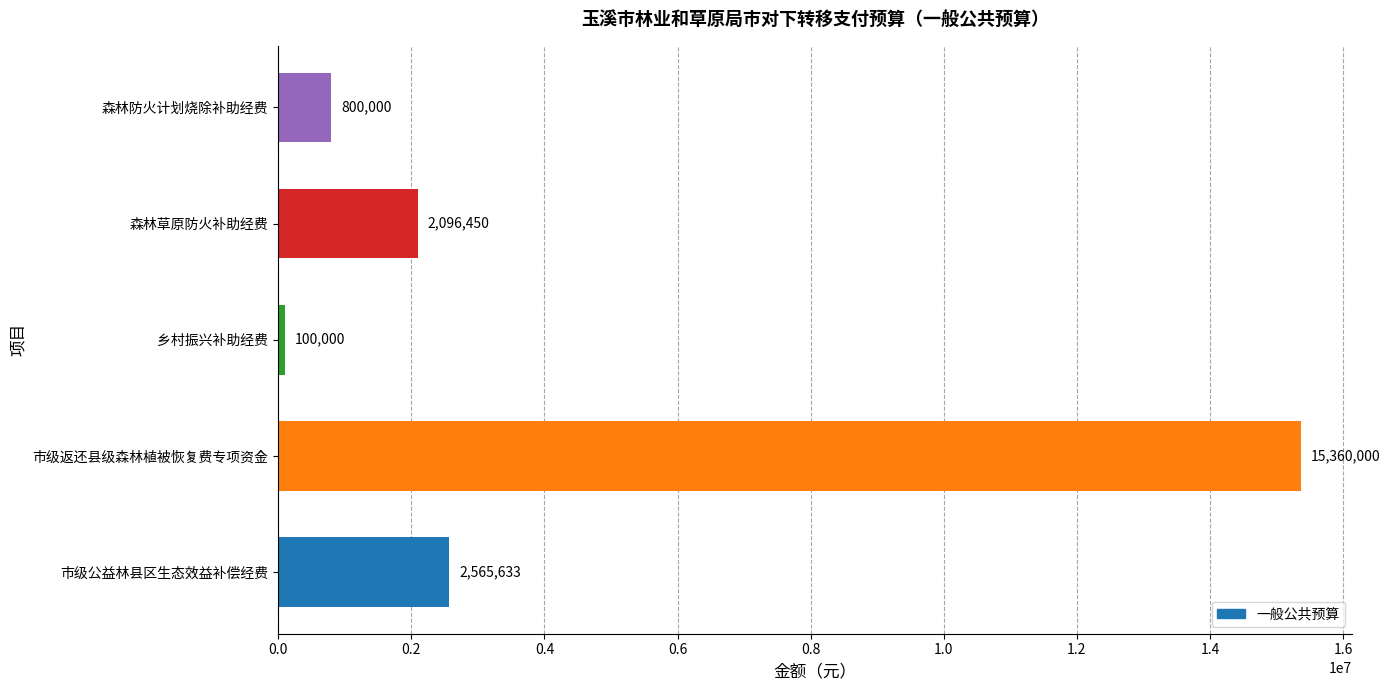

What is the approximate value at 市级公益林县区生态效益补偿经费, to the nearest 50?

2565650